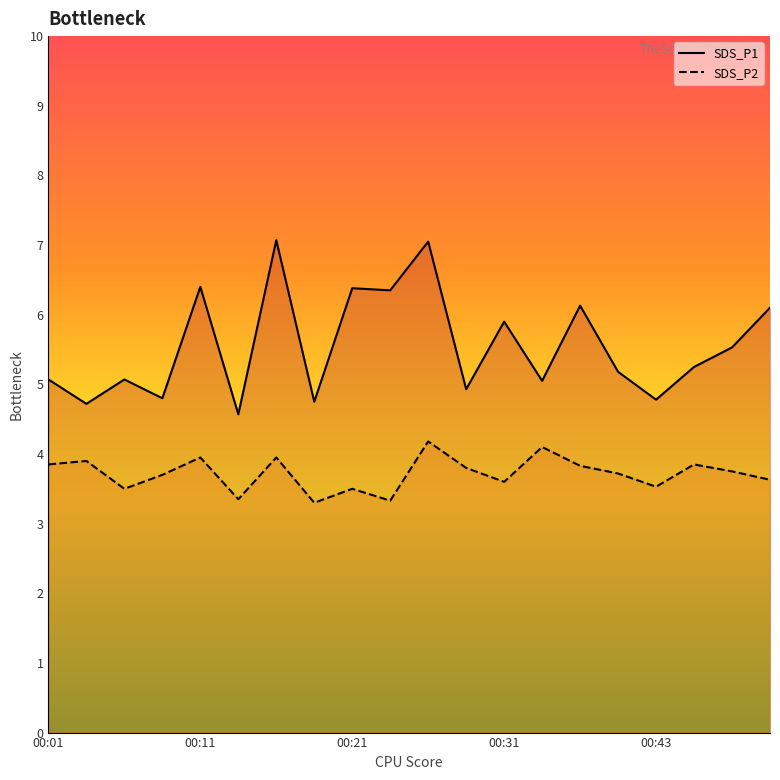

Which series has the largest total across all categories?

SDS_P1